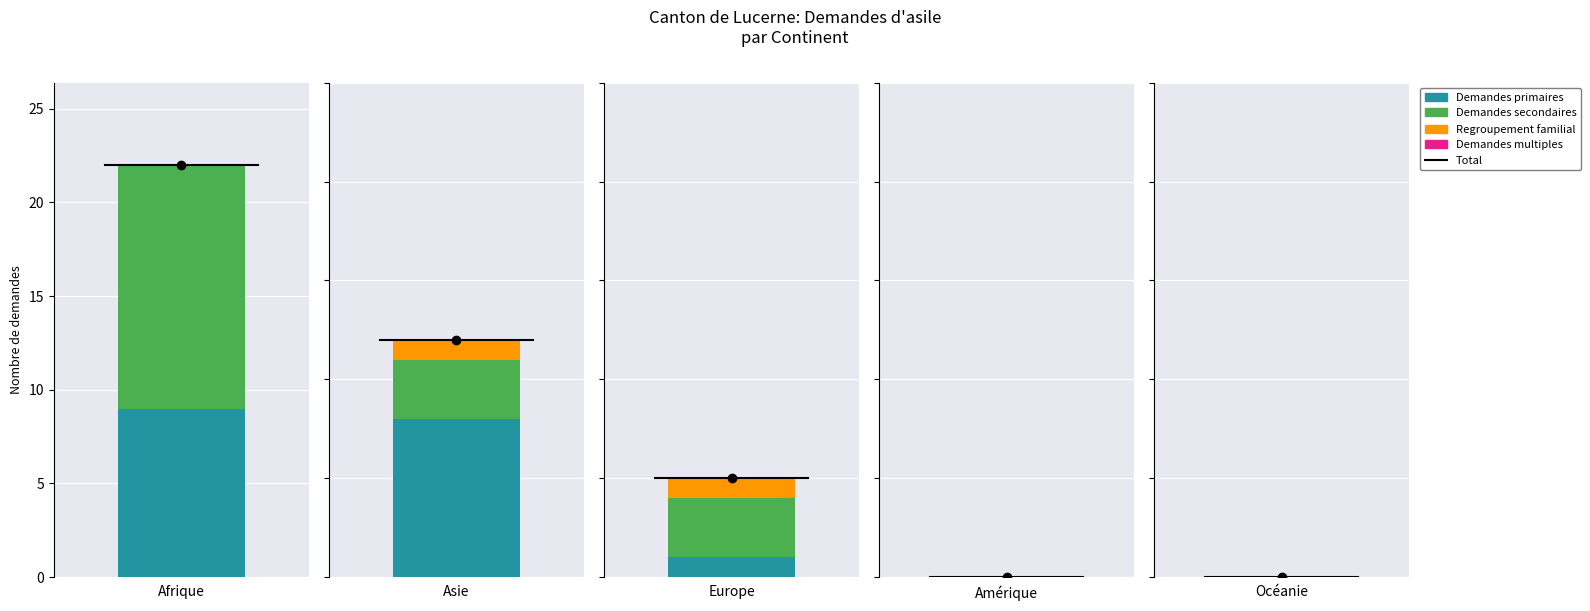

How many data points does each series have?

5